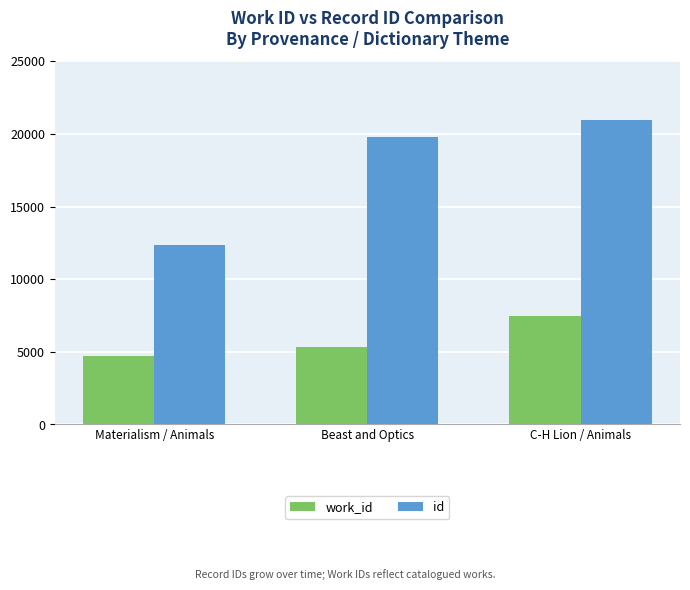

Where is id nearest to the value 16688?

Beast and Optics